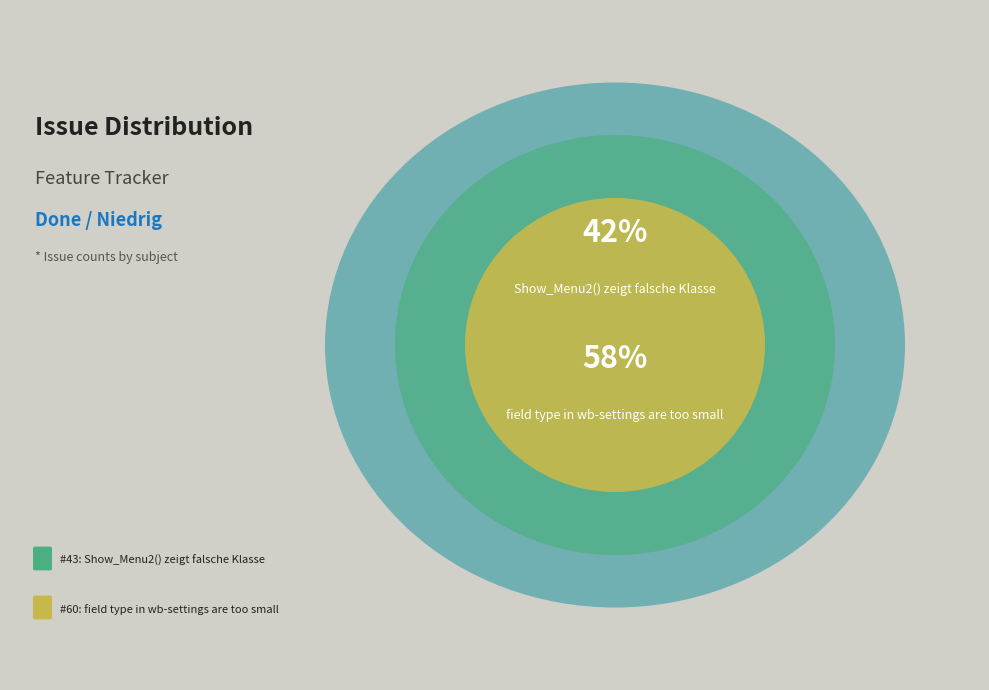

How many segments does this pie chart have?

2